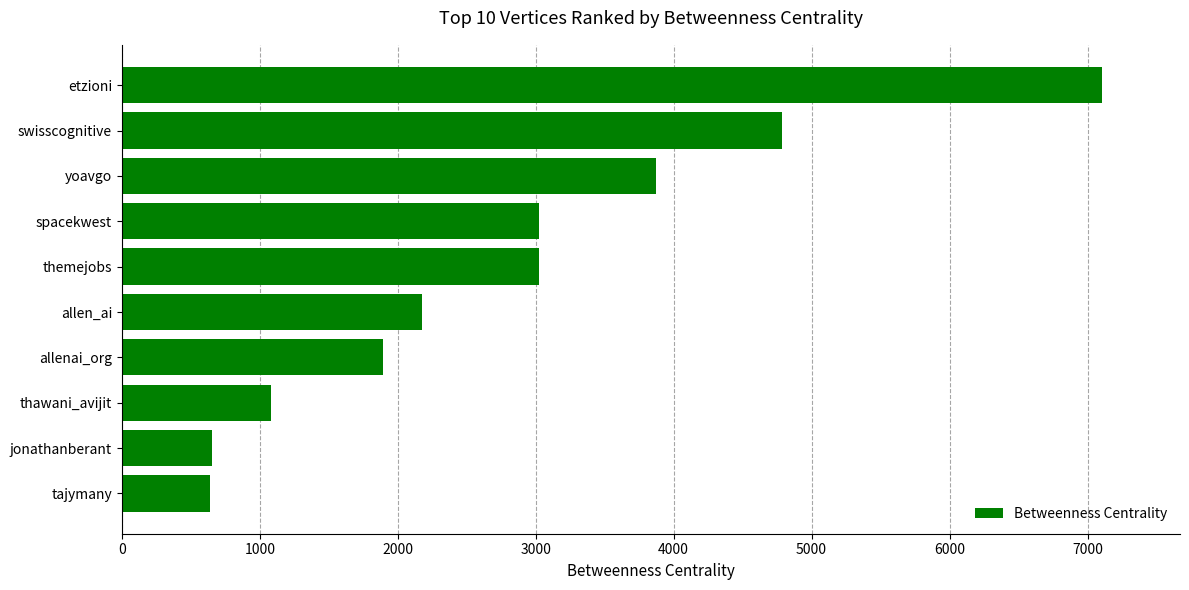

What is the difference between the values at etzioni and allen_ai?

4928.2